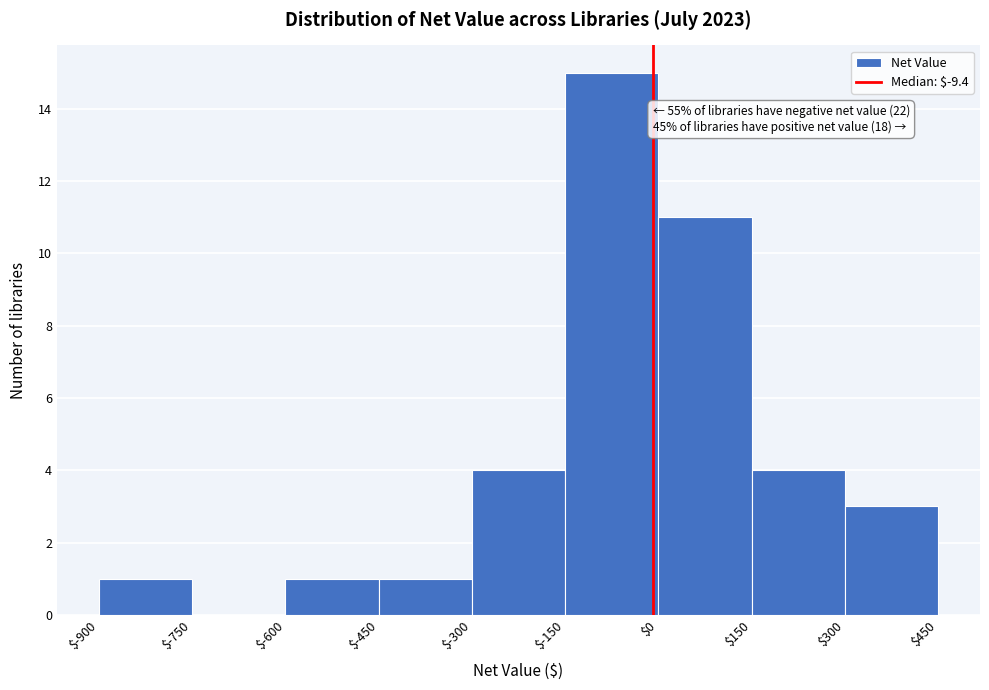

Which range on the x-axis has the tallest bar?

$-150 to $0